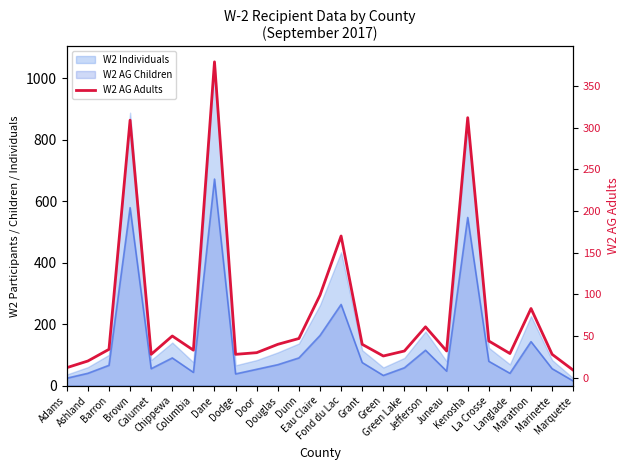

Where is the first local maximum?

Brown